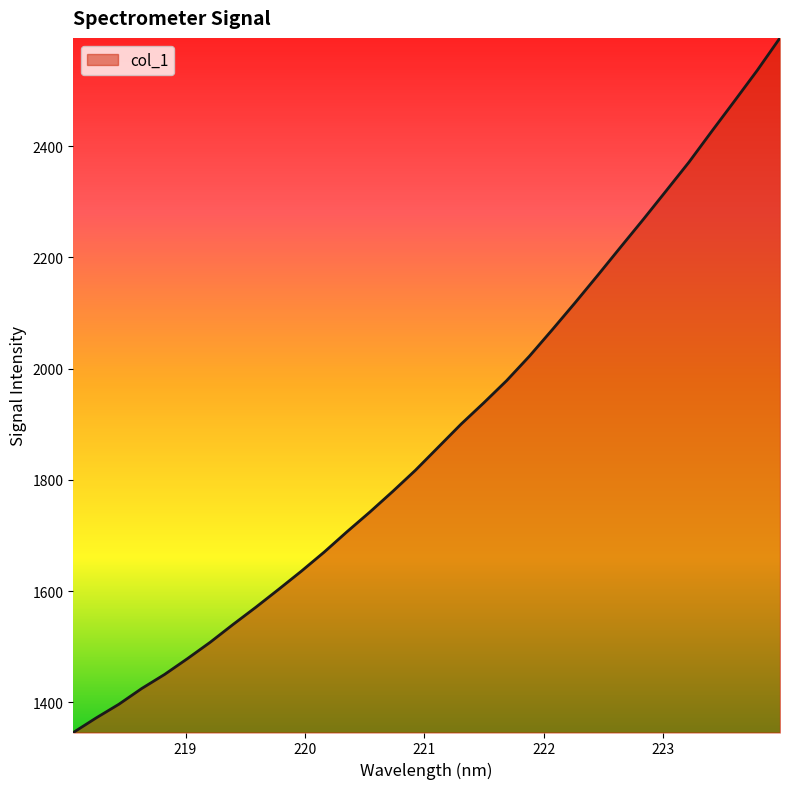

What is the smallest value displayed?

1345.8